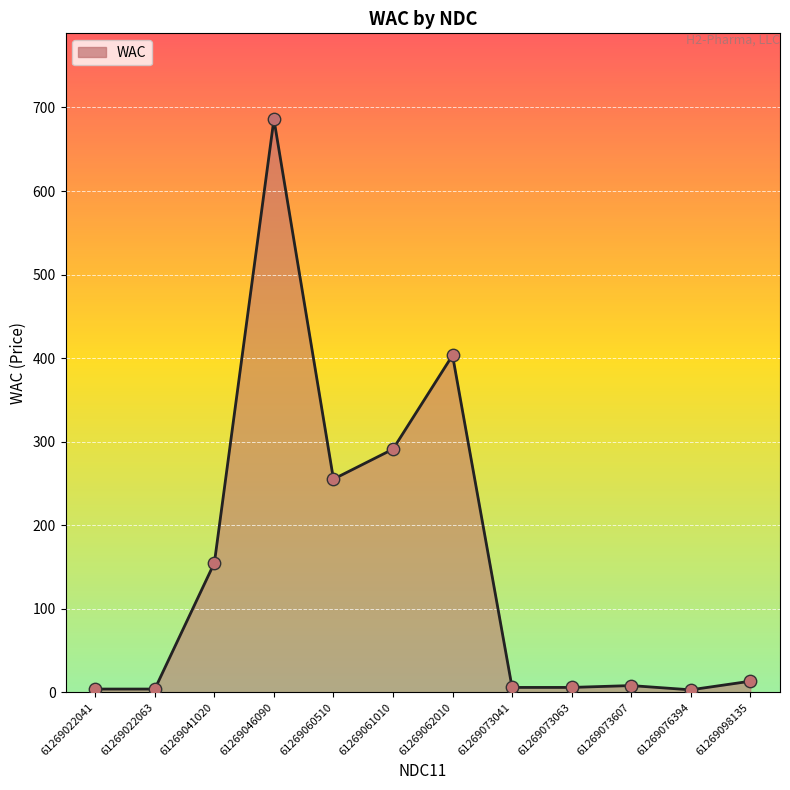

What is the change in value from 61269073063 to 61269098135?

+7.4